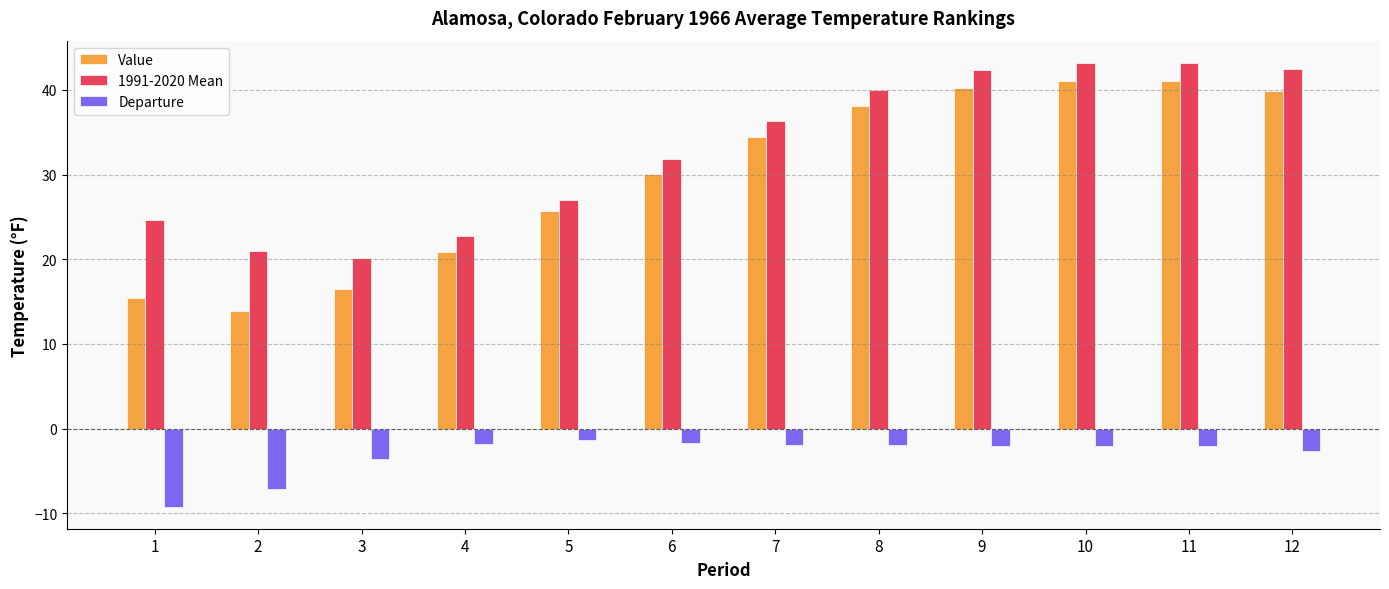

How many series are shown in this chart?

3